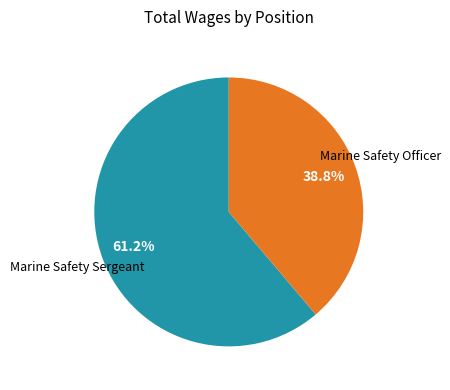

Is the sum of Marine Safety Officer and Marine Safety Sergeant greater than half?

Yes